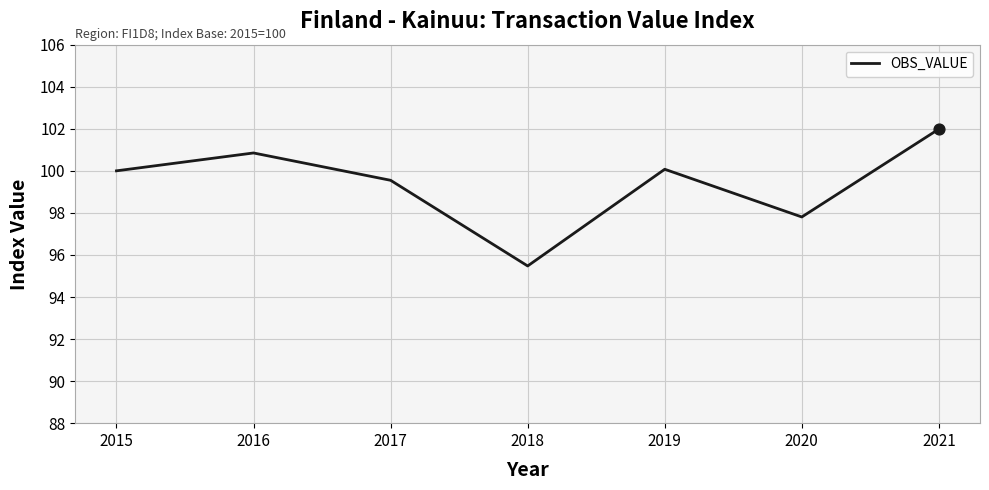

Approximately how many times larger is the value at 2017 compared to 2021?

1.0